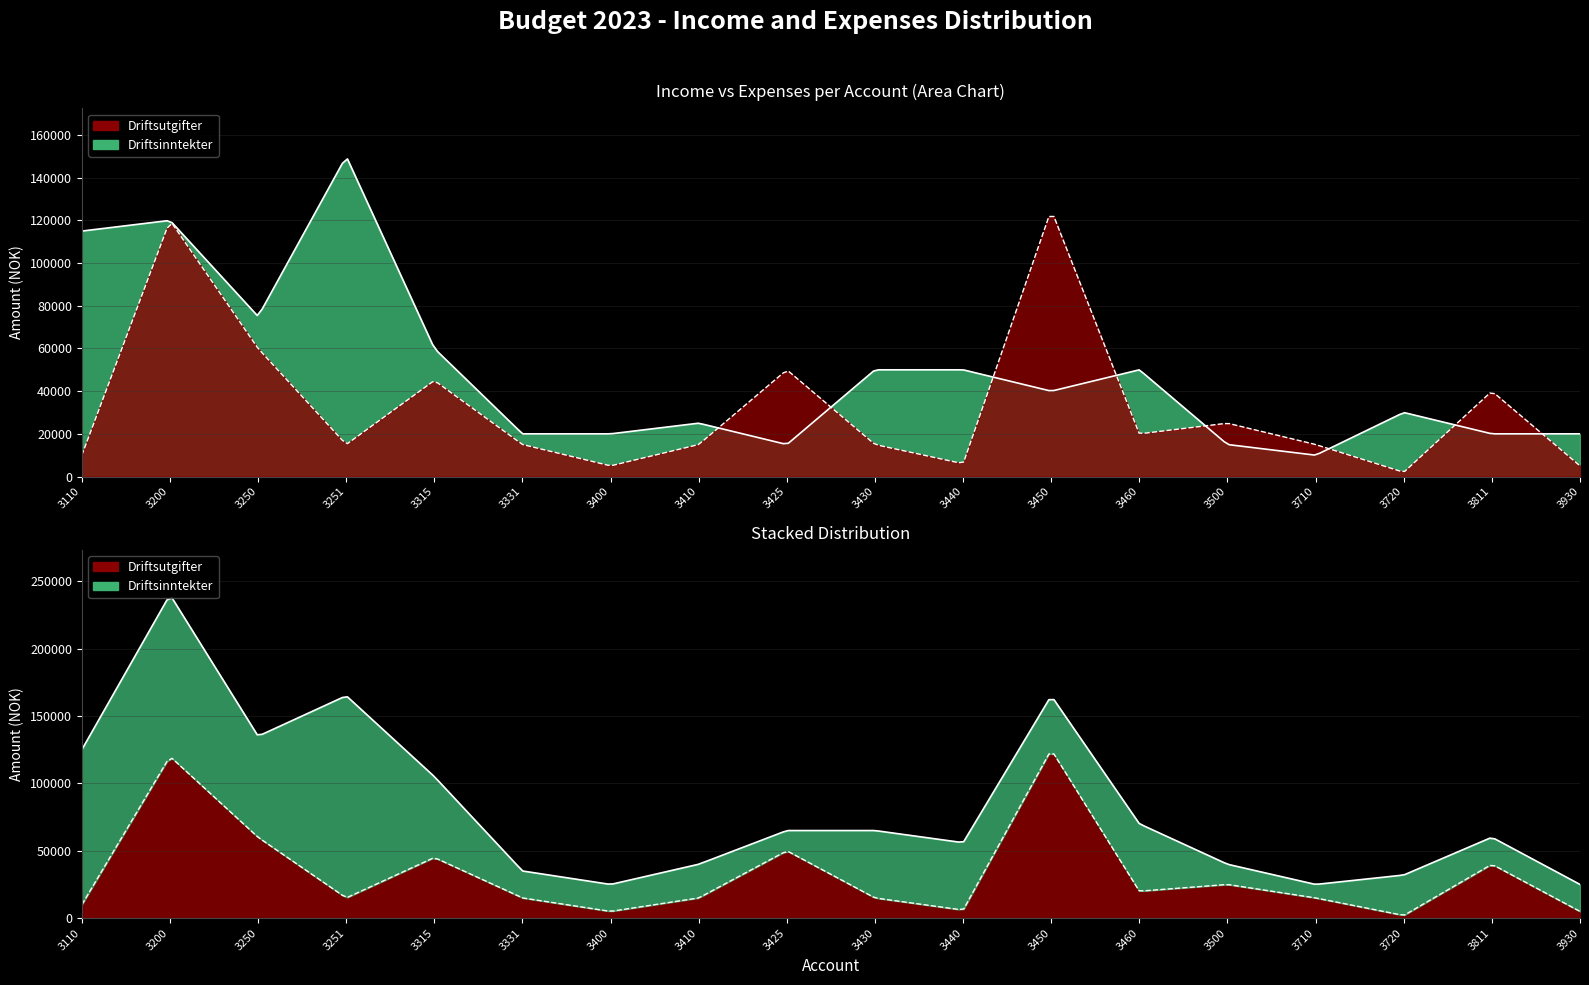

At which category is the sum across all series the highest?

3200